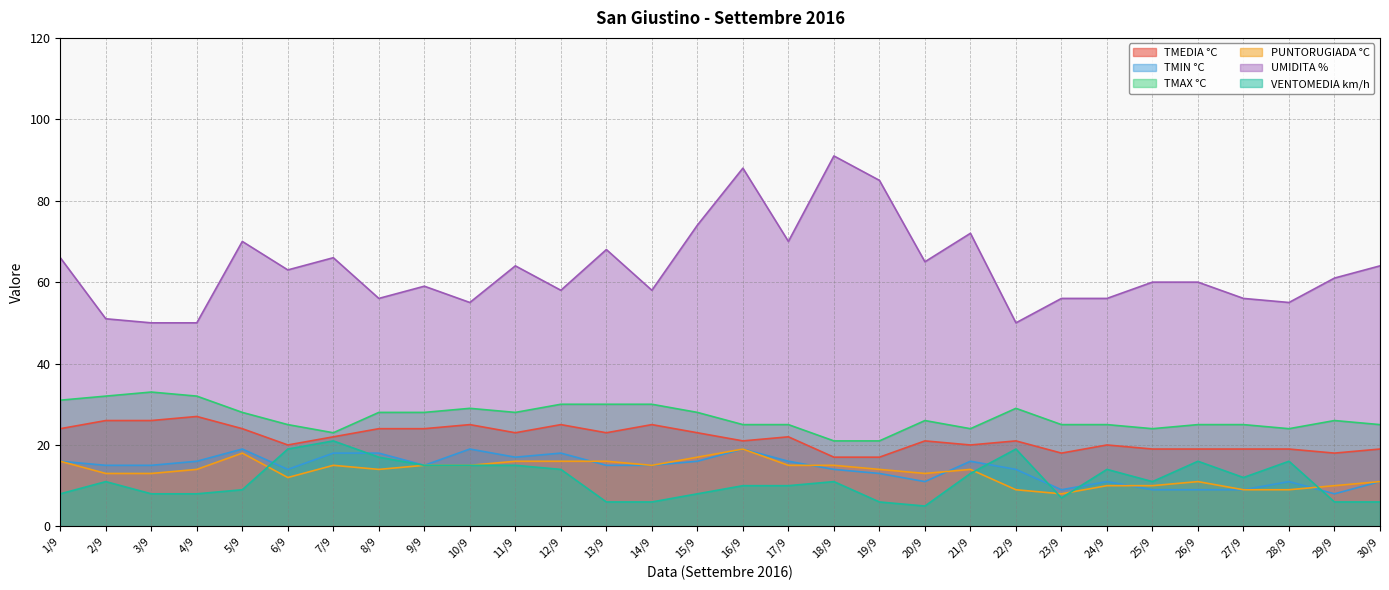

The TMEDIA °C series shows 24 at 5/9. True or false?

True